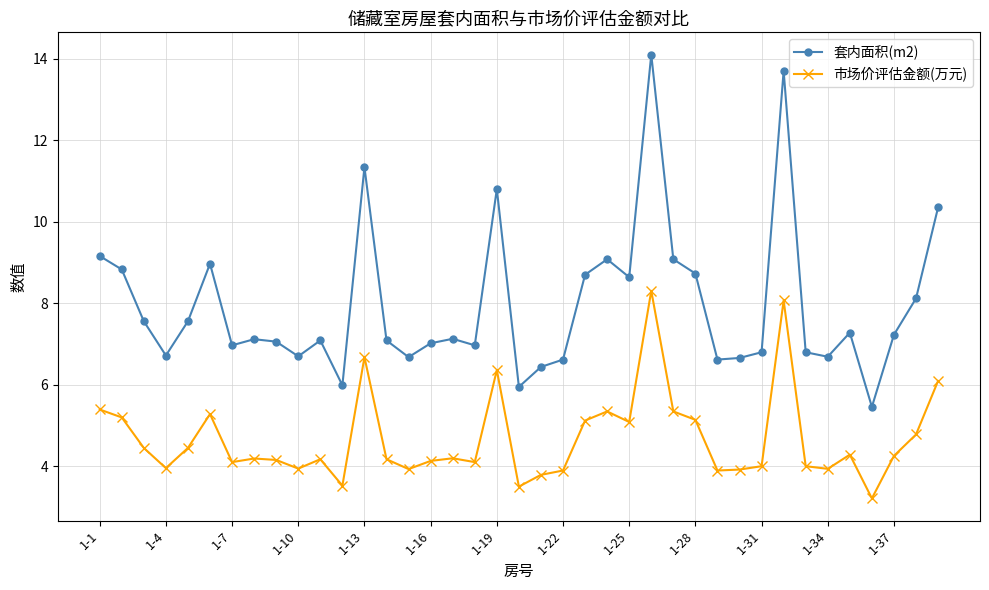

True or false: 套内面积(m2) has more than 1 points higher than both neighbors.

True